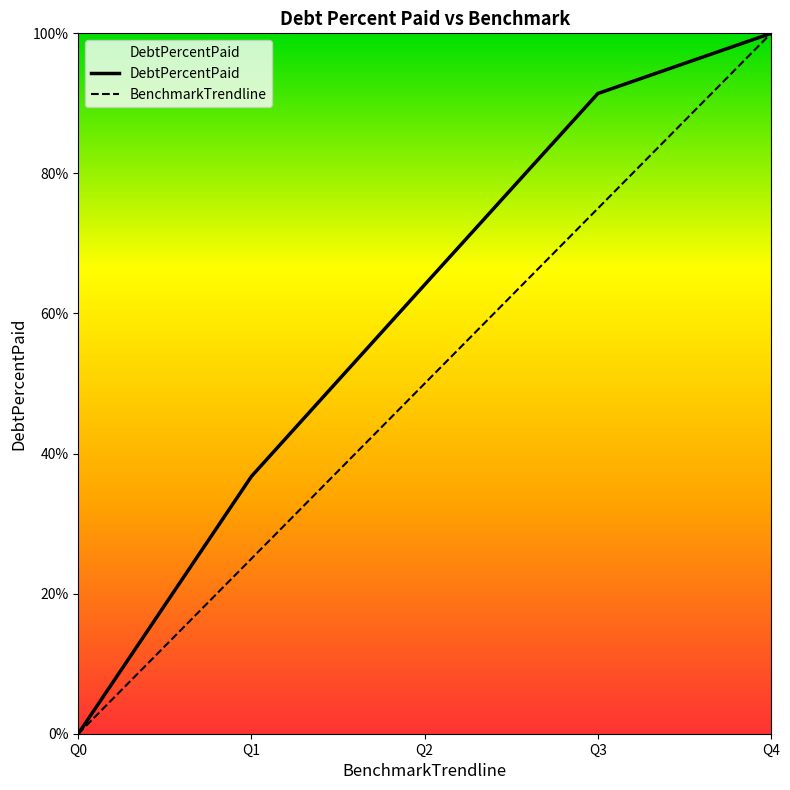

At how many categories does at least one series exceed 46?

3